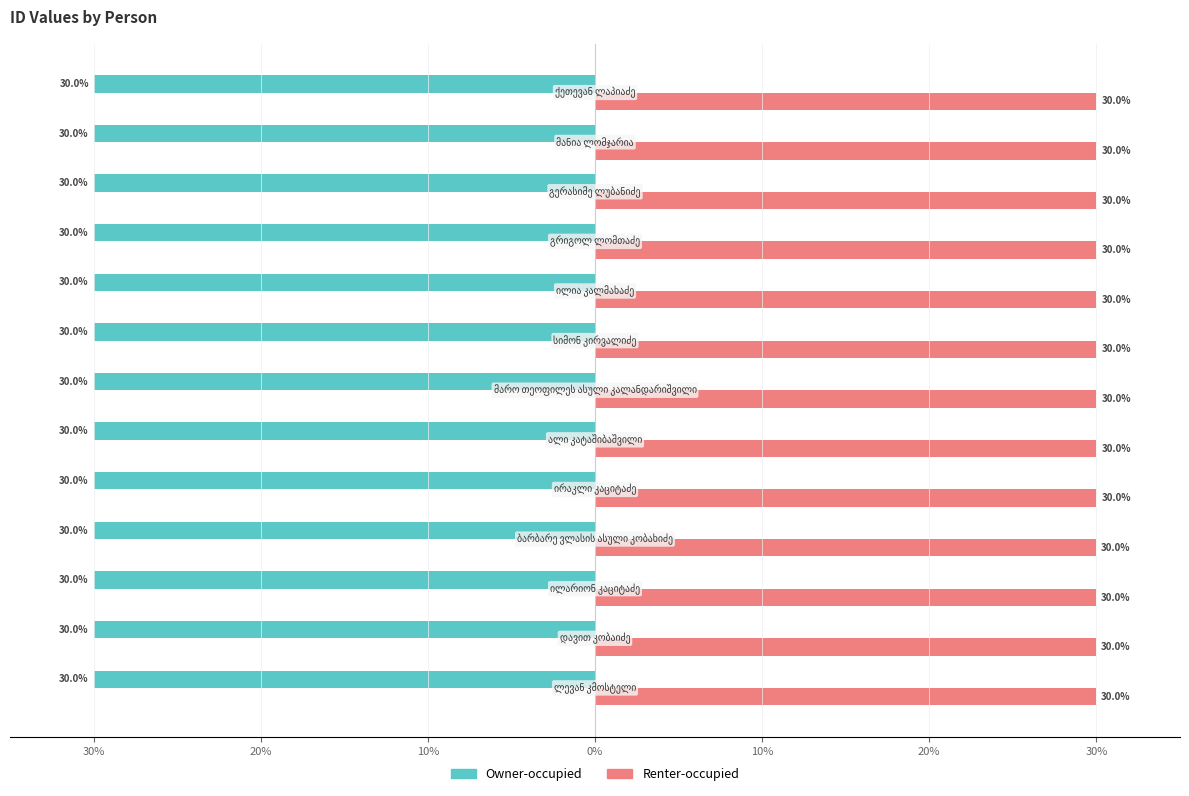

What are all the series names shown in the legend?

Owner-occupied, Renter-occupied